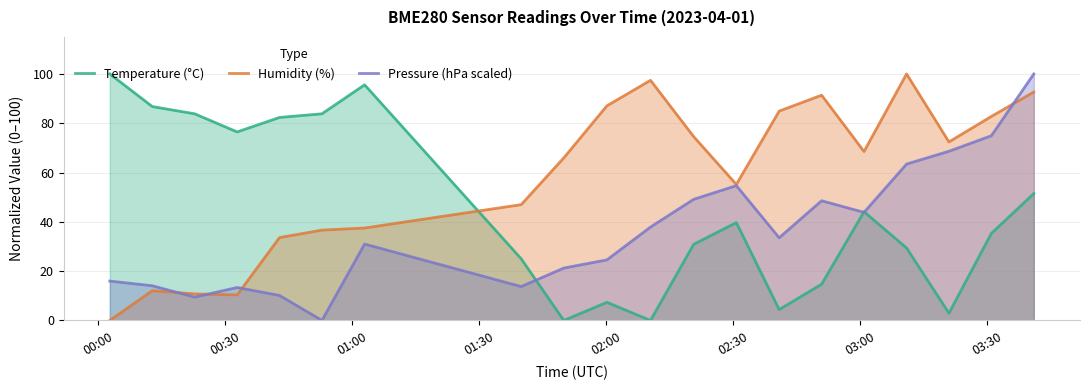

How many values in the Temperature (°C) series exceed 39?

10